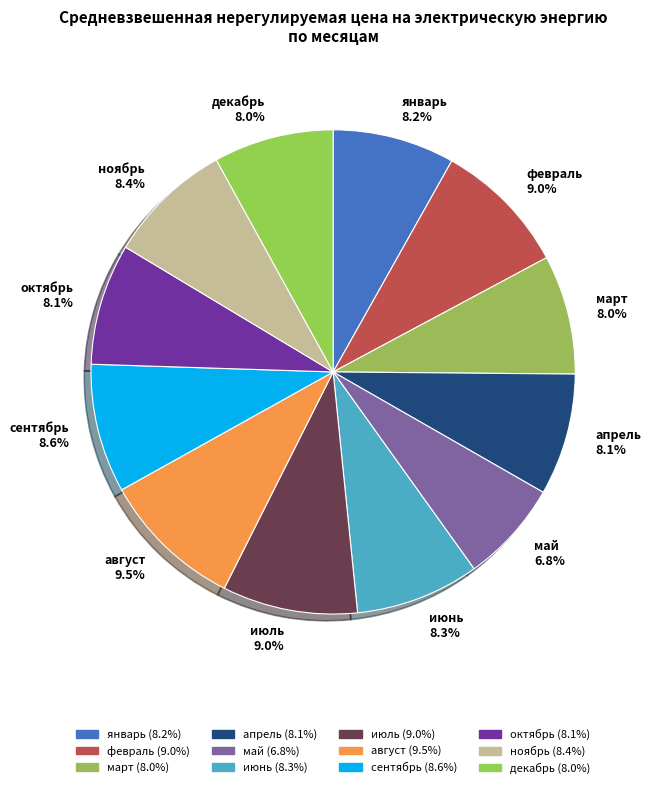

What is the total percentage of октябрь and февраль?

17.1%